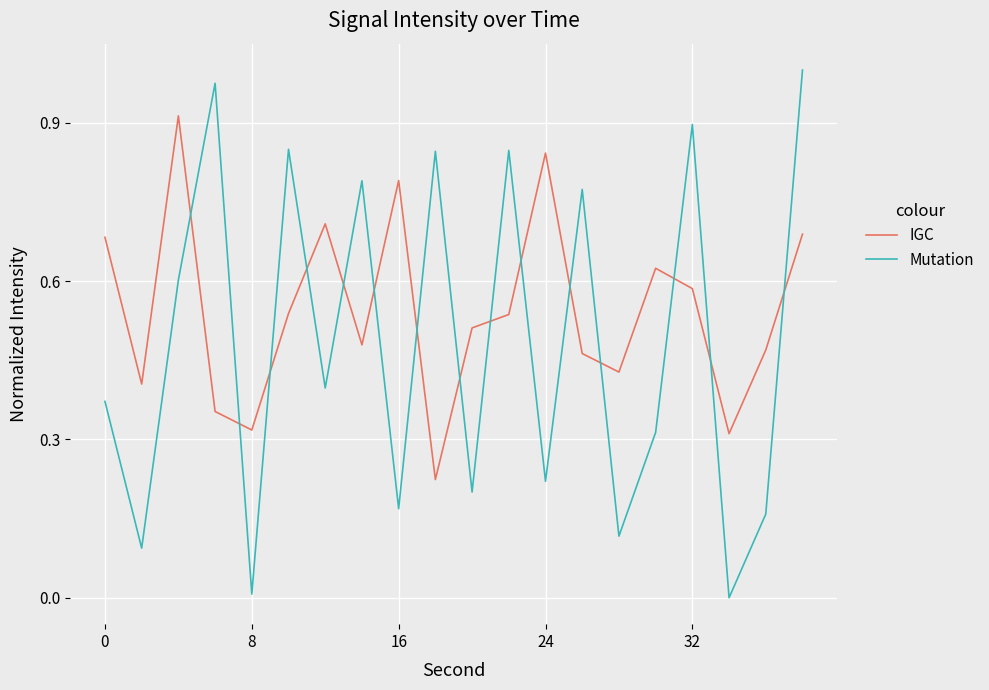

List the series in order of their peak value, highest first.

Mutation, IGC